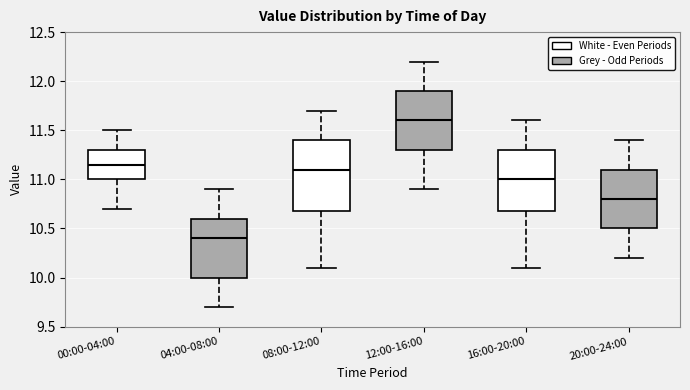

Which box has the highest median line?

12:00-16:00